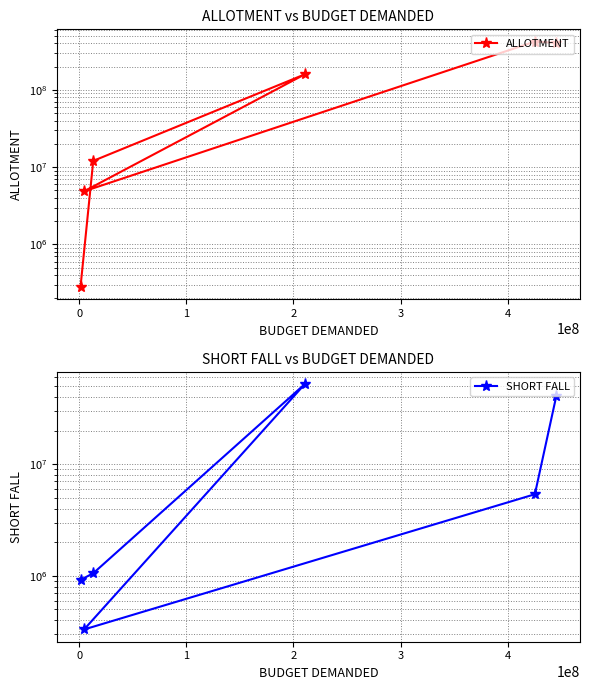

What is the maximum value for ALLOTMENT?

419924800